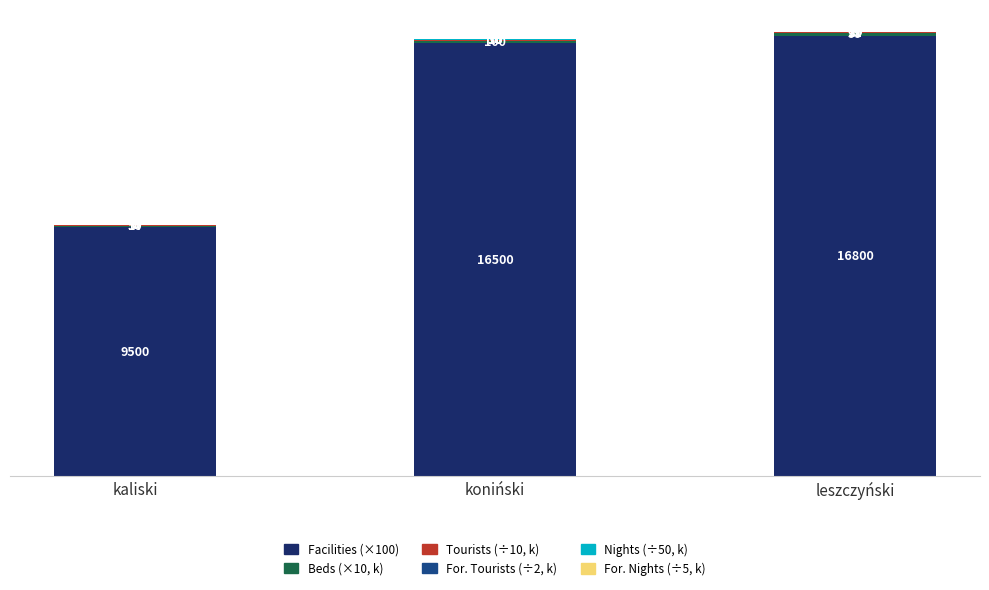

At which label is For. Nights (÷5, k) closest to 6?

kaliski